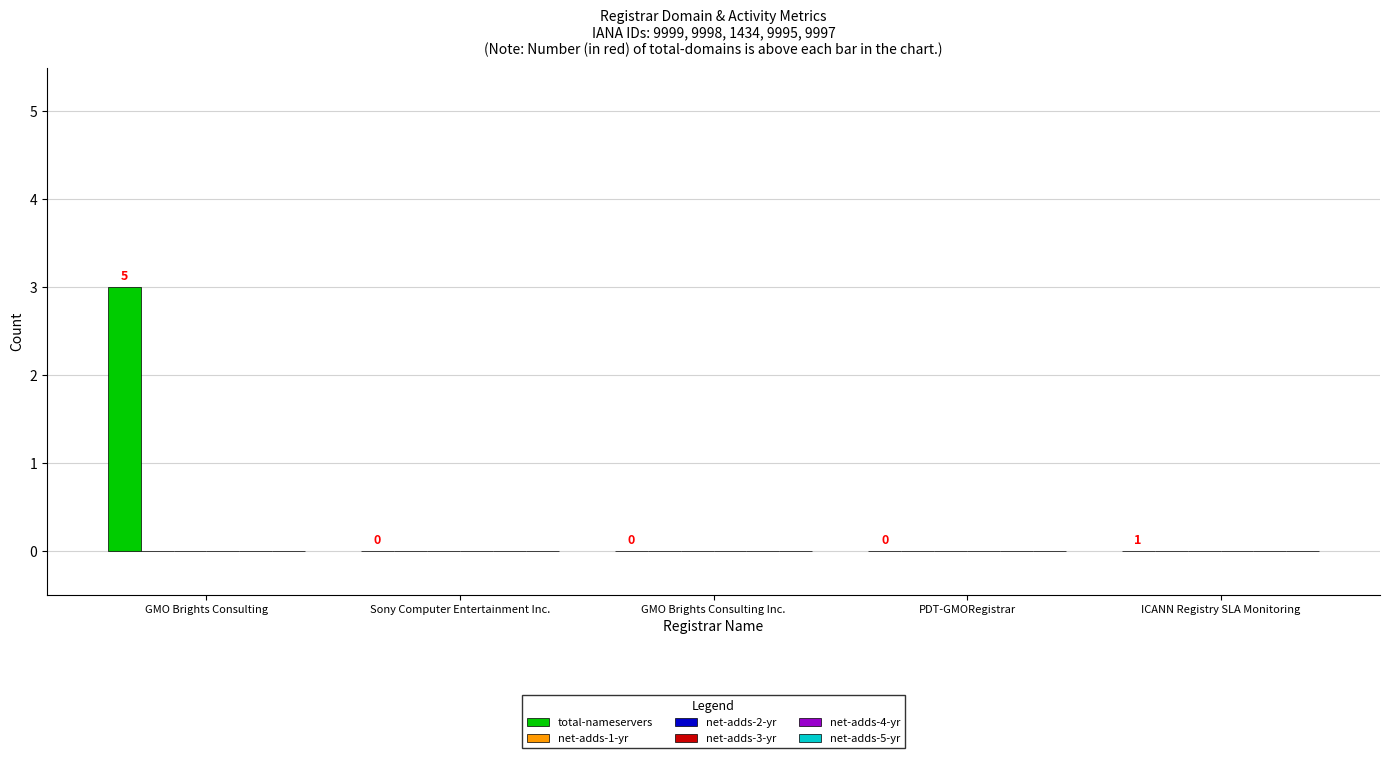

How many distinct data groups are displayed?

1